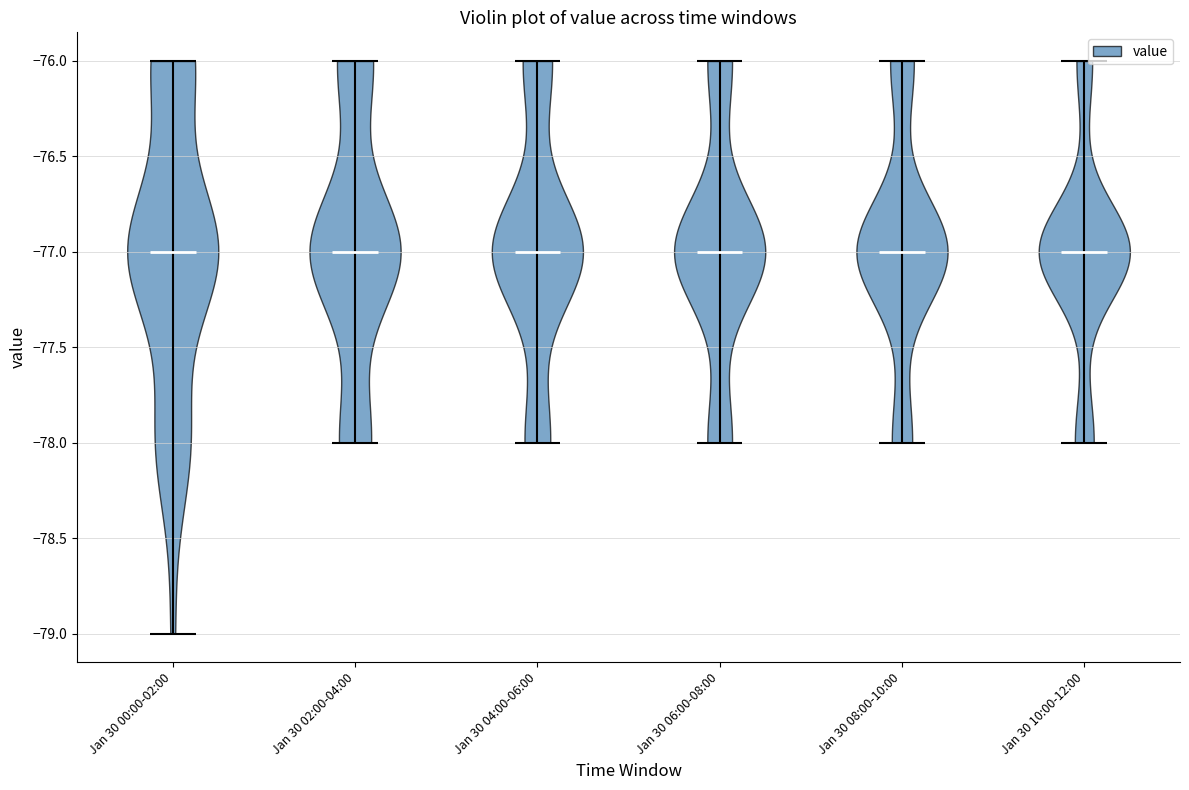

Reading left to right, read every violin against the y-axis: where its median line is, and the lowest and highest points it reaches. The values are not printed on the chart, so give them approximately, as read against the axis.

Jan 30 00:00-02:00: median line -77, lowest point -79, highest point -76
Jan 30 02:00-04:00: median line -77, lowest point -78, highest point -76
Jan 30 04:00-06:00: median line -77, lowest point -78, highest point -76
Jan 30 06:00-08:00: median line -77, lowest point -78, highest point -76
Jan 30 08:00-10:00: median line -77, lowest point -78, highest point -76
Jan 30 10:00-12:00: median line -77, lowest point -78, highest point -76